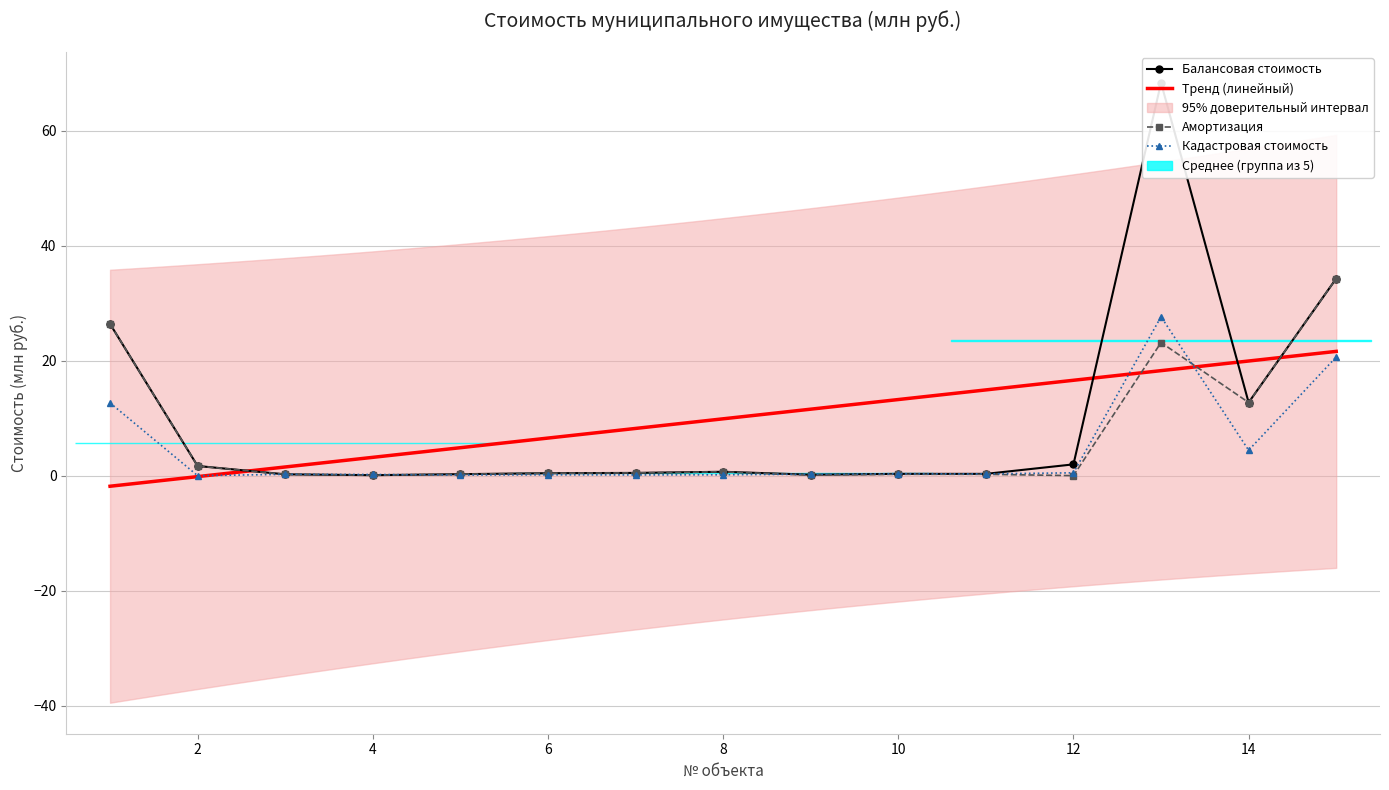

At which category does Кадастровая стоимость reach its first local peak?

3